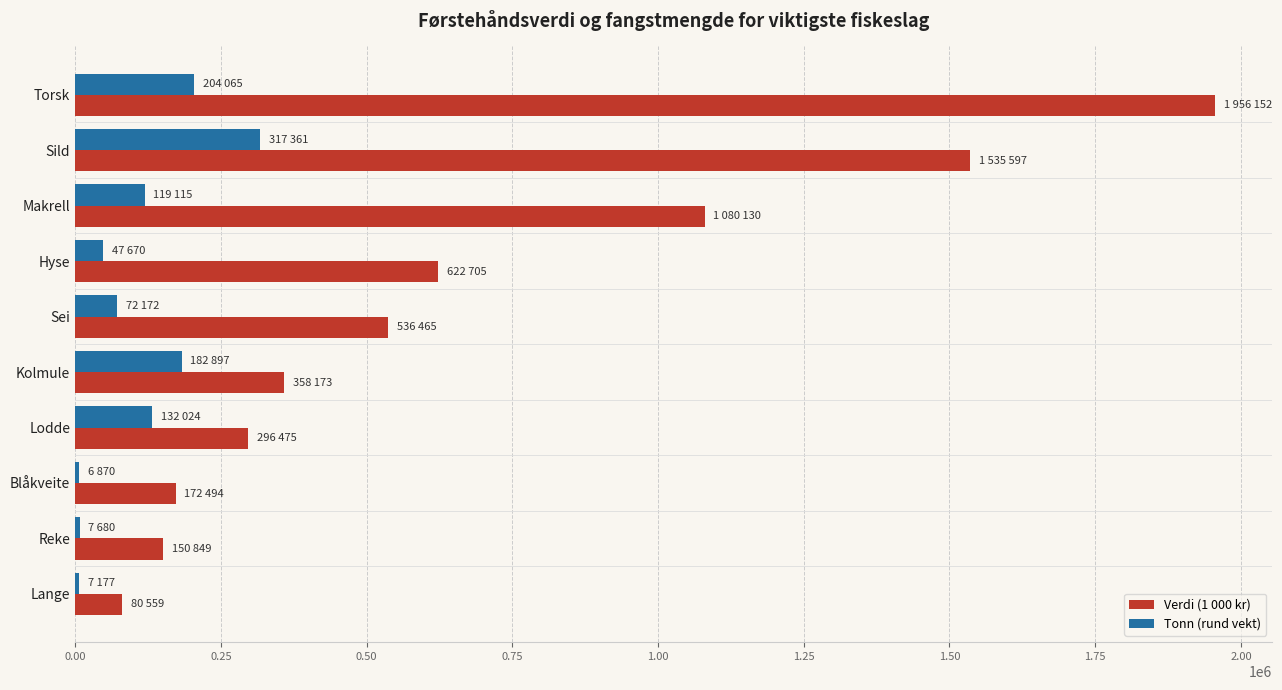

What is the difference between the maximum and minimum values in the Tonn (rund vekt) series?

310491